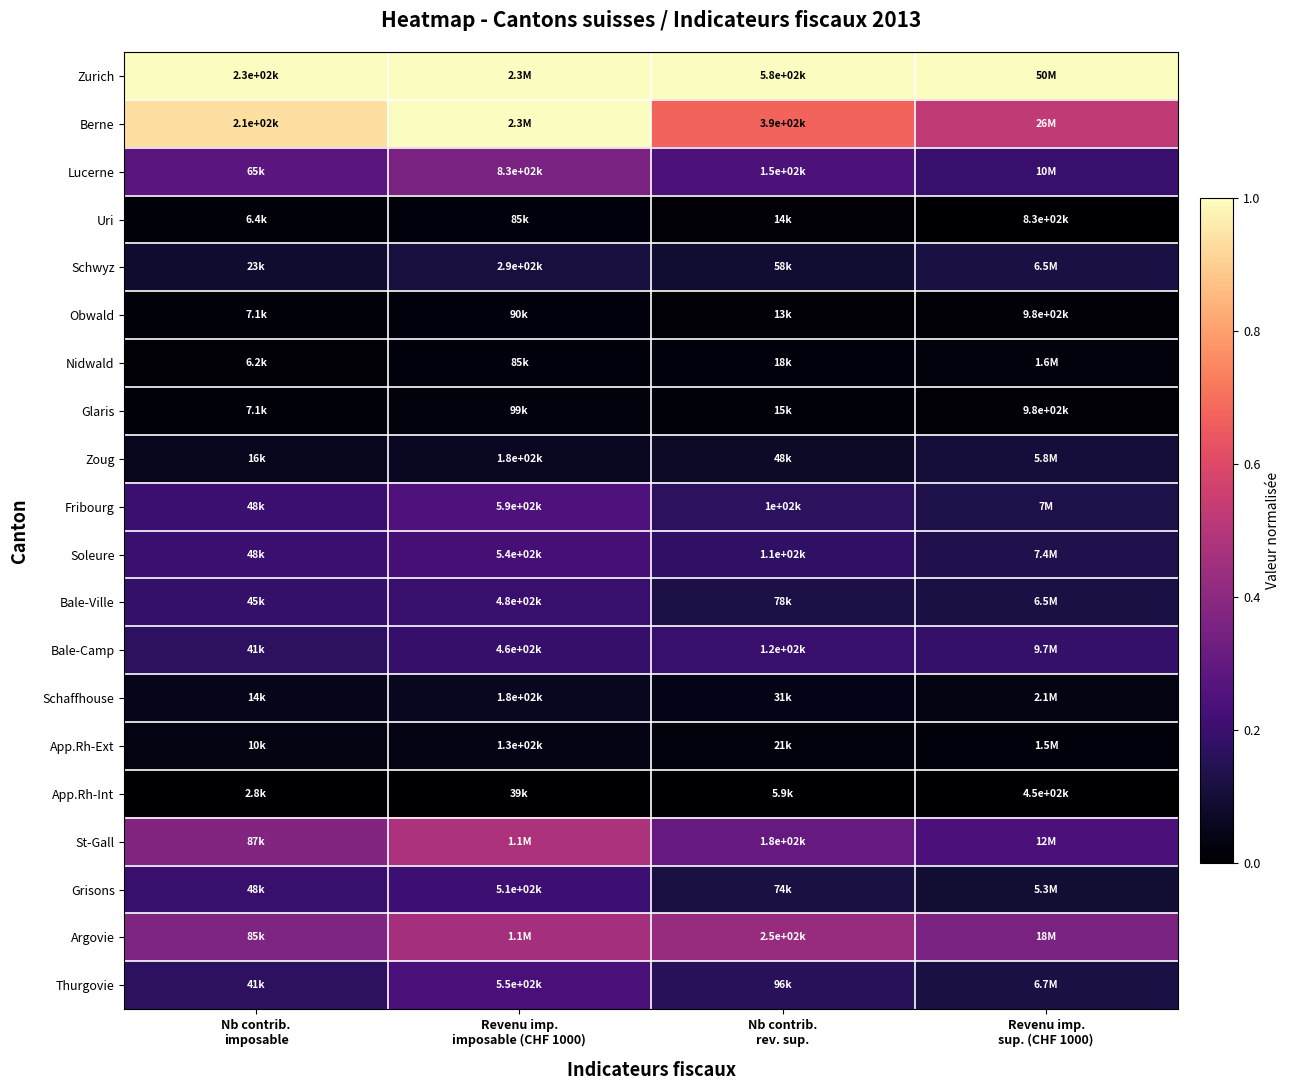

Count the number of data series in this chart.

20